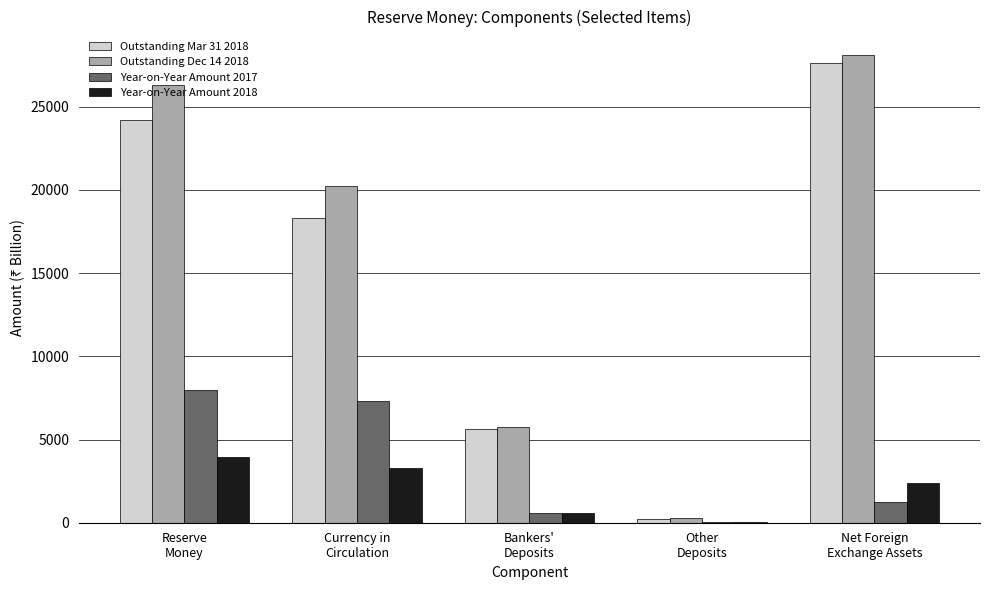

Reading right to left, extract all data points from this chart.

Outstanding Mar 31 2018: 27607.8	239.1	5655.3	18293.5	24187.8
Outstanding Dec 14 2018: 28117.5	278.3	5776.0	20238.1	26292.4
Year-on-Year Amount 2017: 1263.9	73.2	558.8	7327.4	7959.4
Year-on-Year Amount 2018: 2393.8	50.9	589.0	3319.3	3959.1